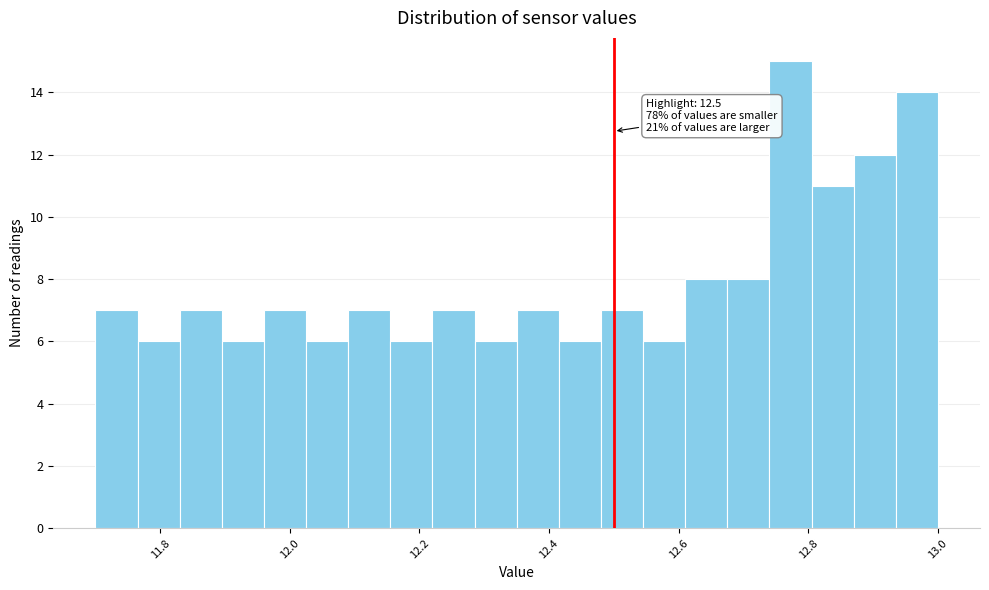

Read against the x-axis, roughly where is the centre of the tallest bar?

12.78